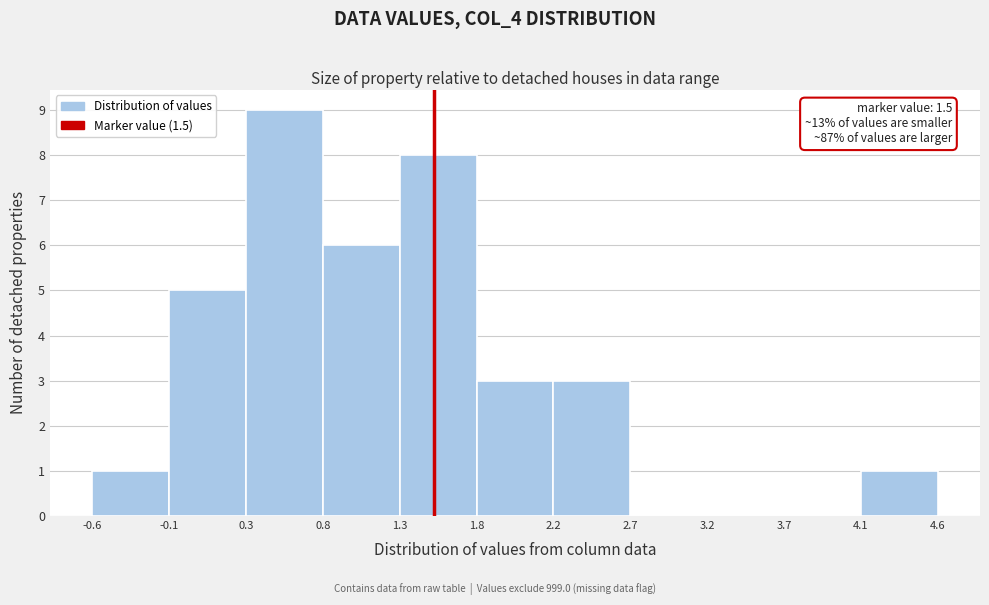

Over which range of the x-axis is the bar tallest?

0.3 to 0.8